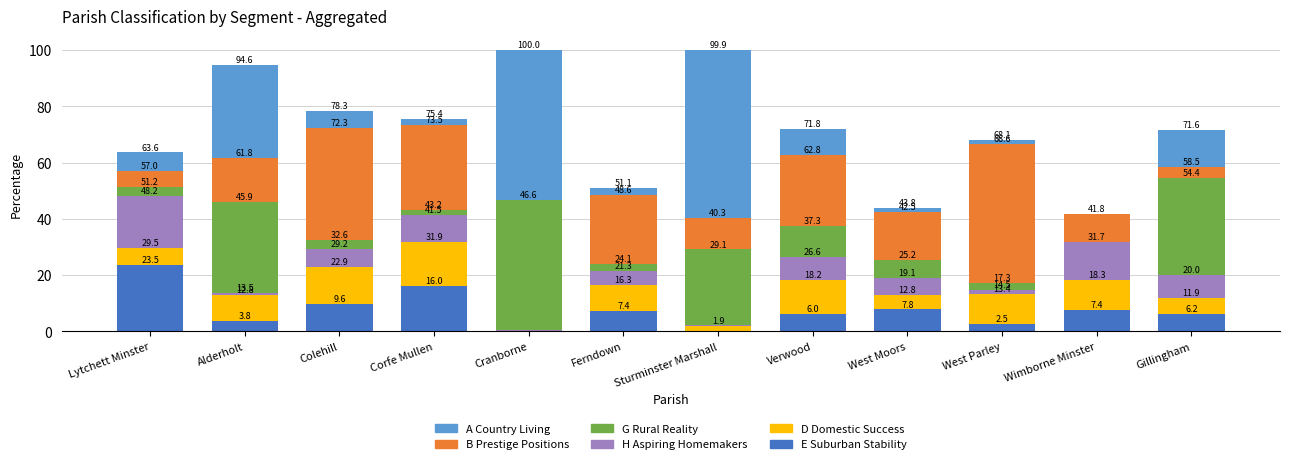

At which category is the sum across all series the highest?

Cranborne